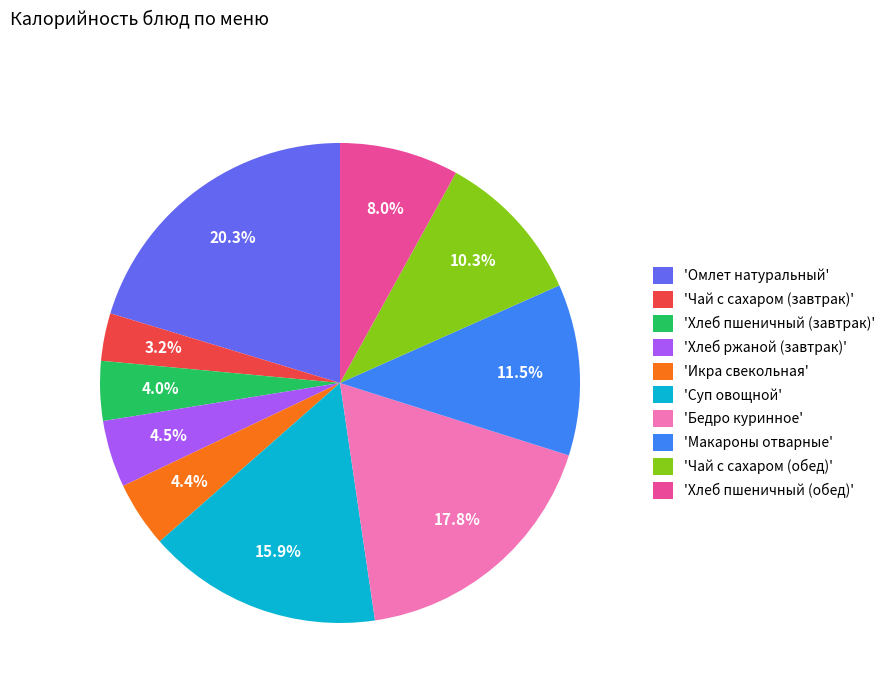

Do 'Чай с сахаром (обед)' and 'Бедро куринное' together represent more than half of the pie?

No